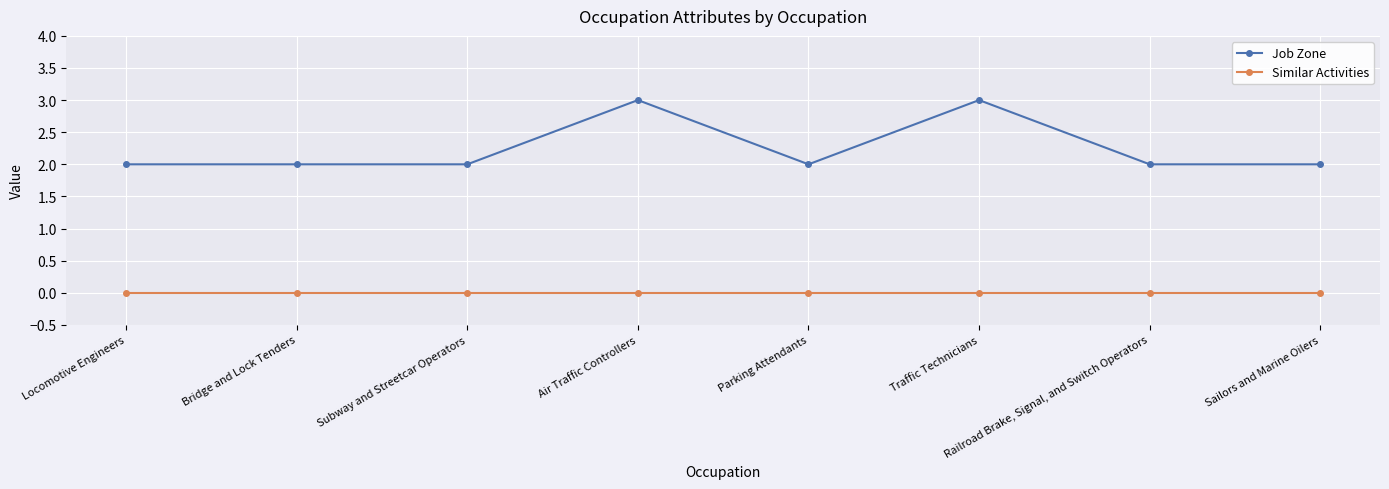

List the series in order of their peak value, highest first.

Job Zone, Similar Activities